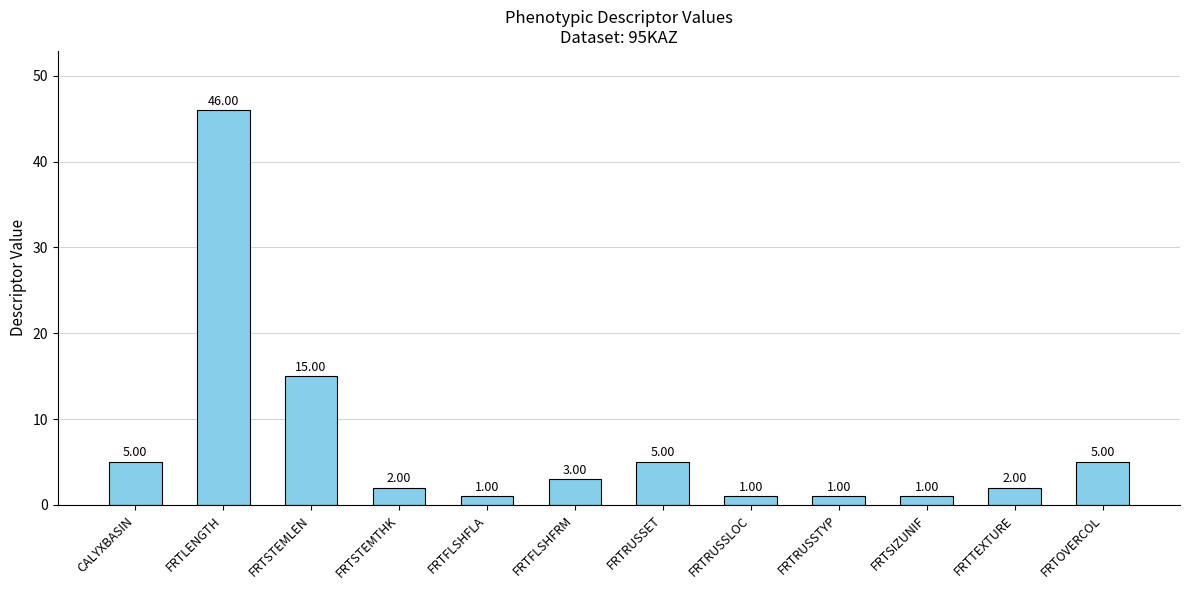

Reading right to left, list all the values displayed in this chart.

FRTOVERCOL=5	FRTTEXTURE=2	FRTSIZUNIF=1	FRTRUSSTYP=1	FRTRUSSLOC=1	FRTRUSSET=5	FRTFLSHFRM=3	FRTFLSHFLA=1	FRTSTEMTHK=2	FRTSTEMLEN=15	FRTLENGTH=46	CALYXBASIN=5